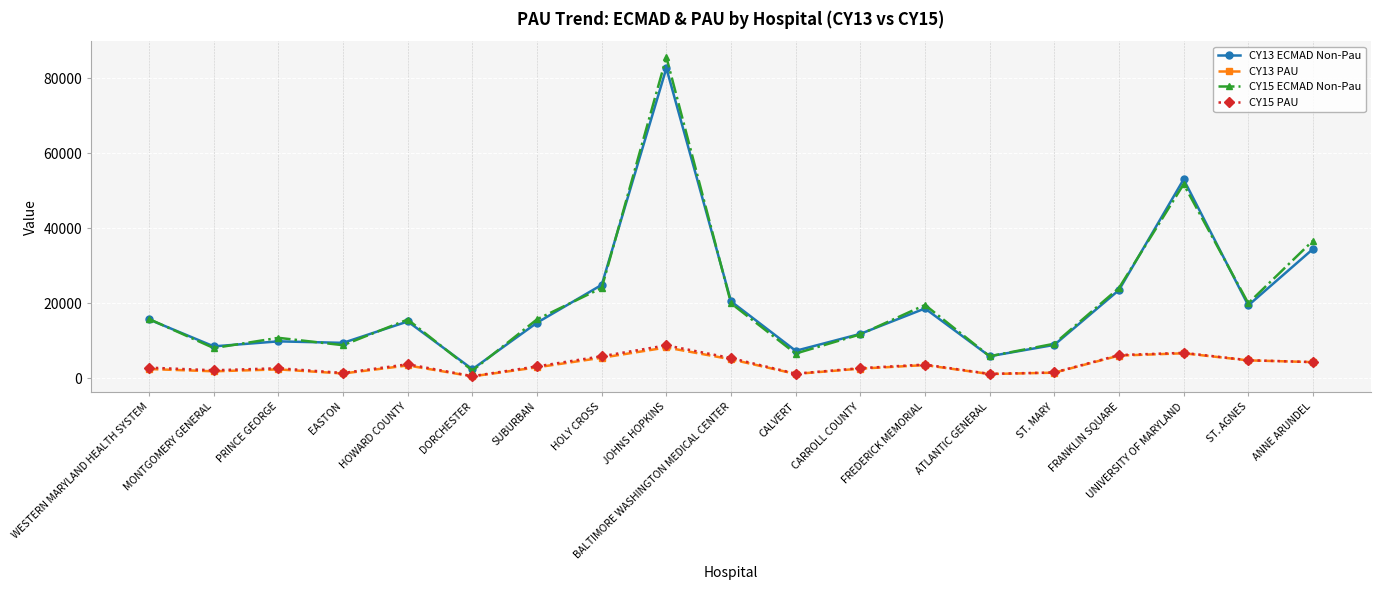

What is the maximum value shown in the chart?

85618.8